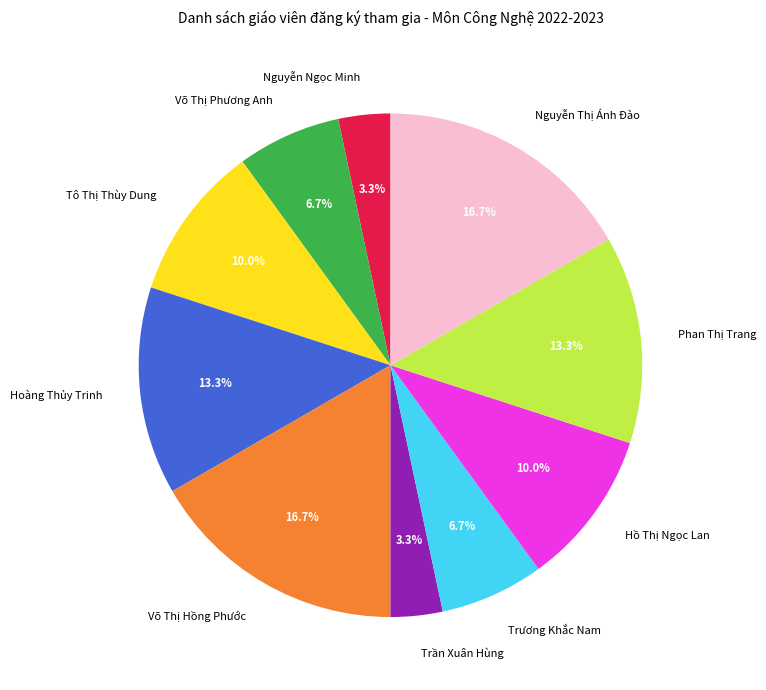

What percentage is the Trương Khắc Nam slice, to the nearest percent?

7%